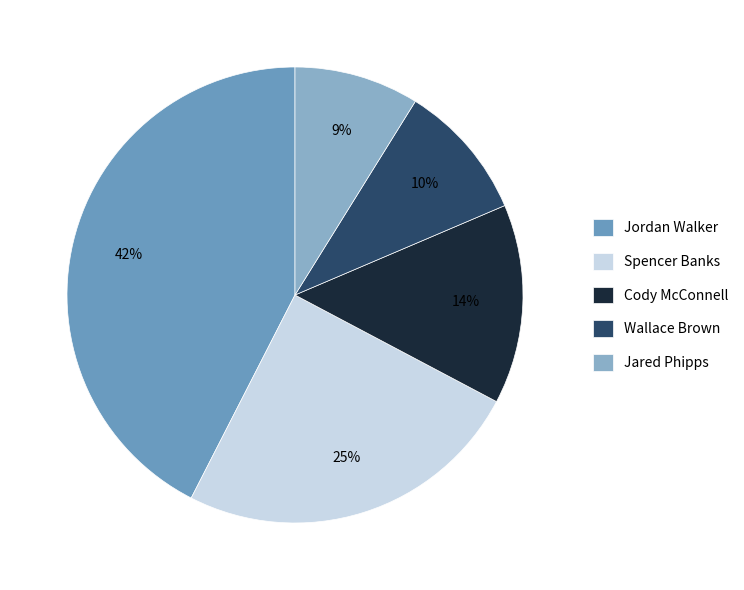

How many slices are in this pie chart?

5